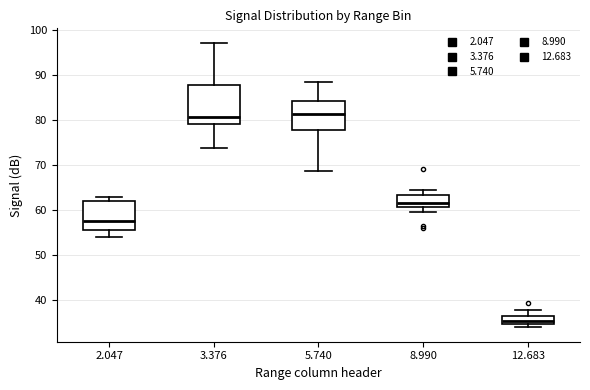

Comparing the boxes themselves (not the whiskers), which one is the tallest?

3.376